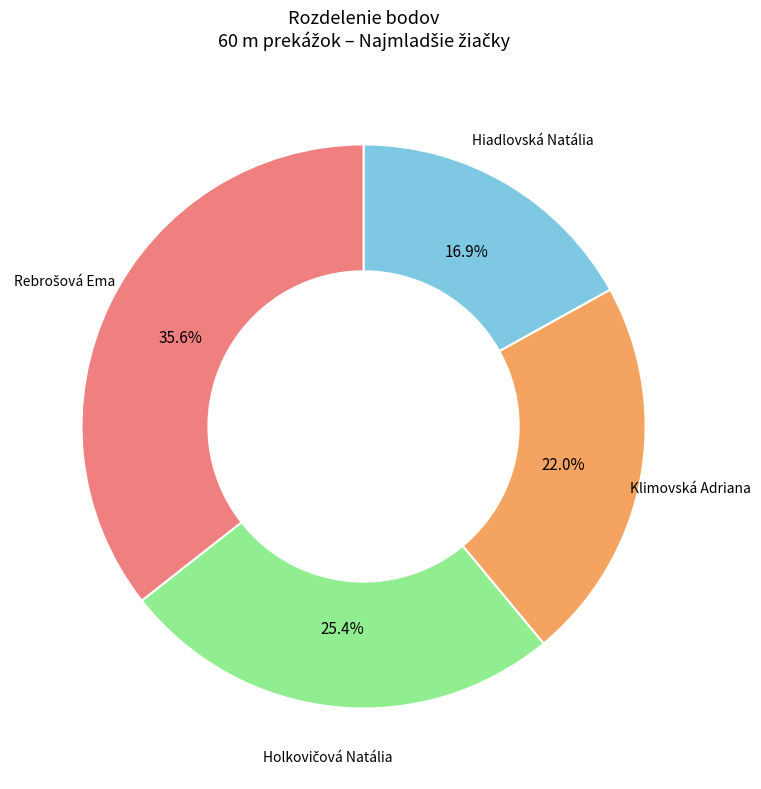

Is there any slice that represents more than half of the pie?

No